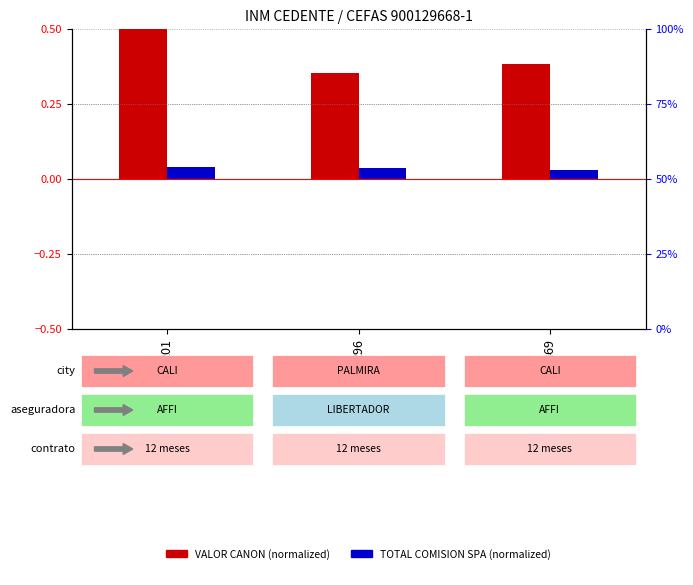

What is the value of the VALOR CANON (normalized) bar at the 1st from the left?

0.5